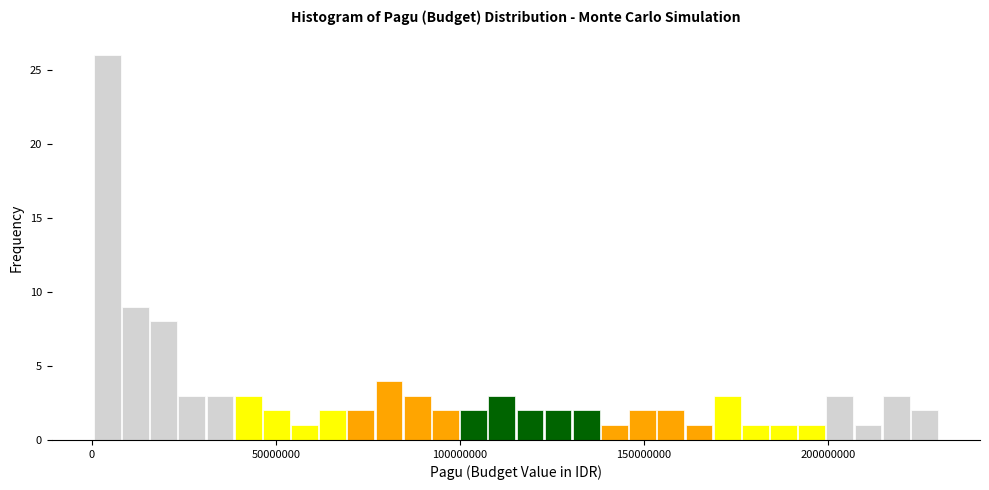

Read against the x-axis, roughly where is the centre of the tallest bar?

5000000